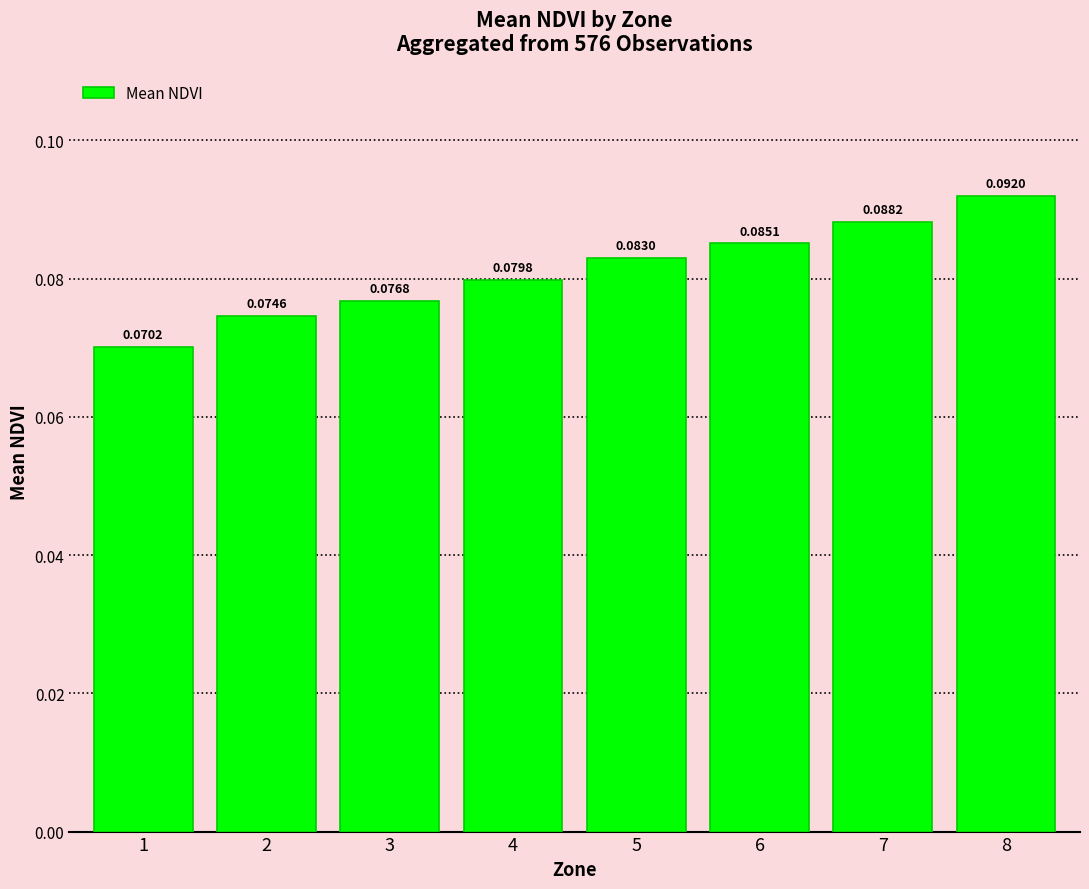

Which has a higher value, 5 or 8?

8